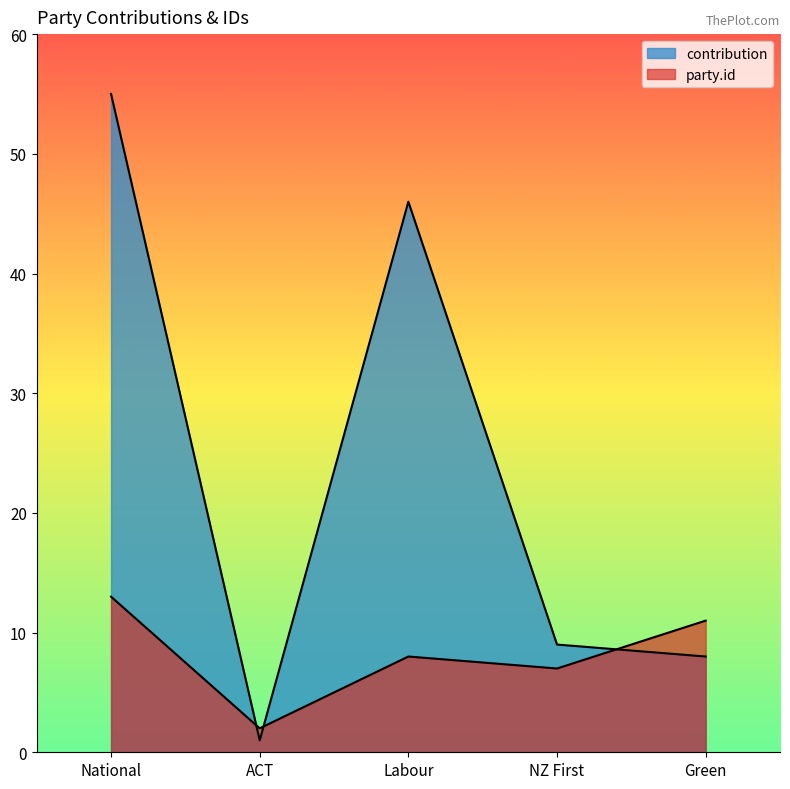

Rank the categories by contribution value from lowest to highest.

ACT, Green, NZ First, Labour, National